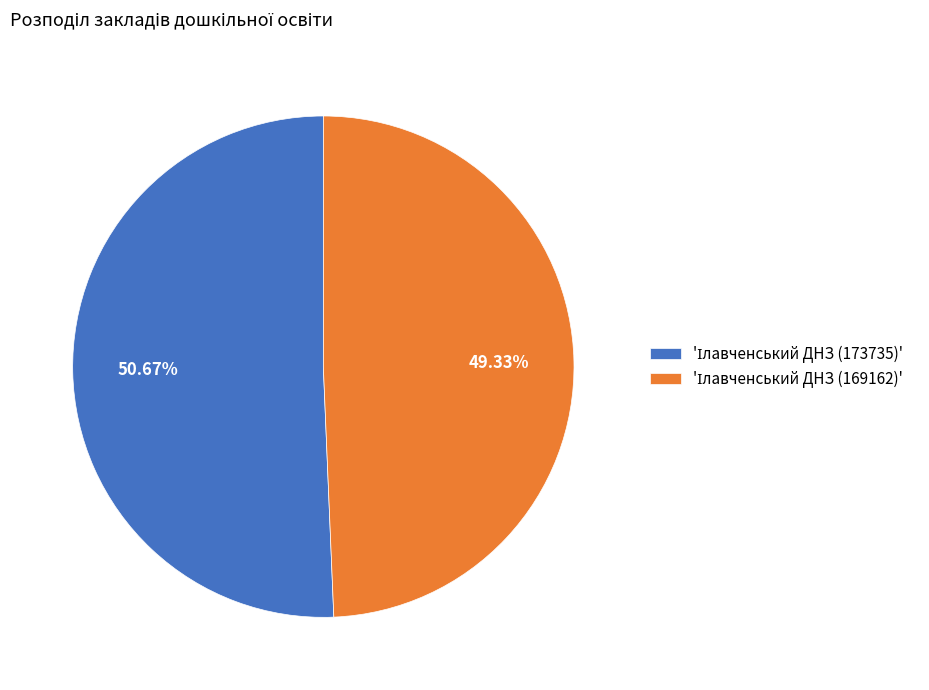

Is there any slice that represents more than half of the pie?

Yes